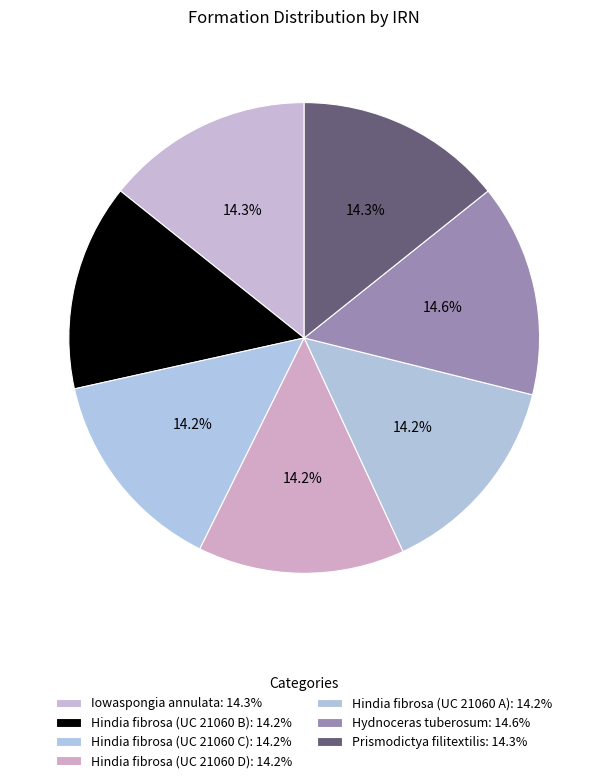

Rank the categories by value from lowest to highest.

Hindia fibrosa (UC 21060 A), Hindia fibrosa (UC 21060 B), Hindia fibrosa (UC 21060 C), Hindia fibrosa (UC 21060 D), Iowaspongia annulata, Prismodictya filitextilis, Hydnoceras tuberosum